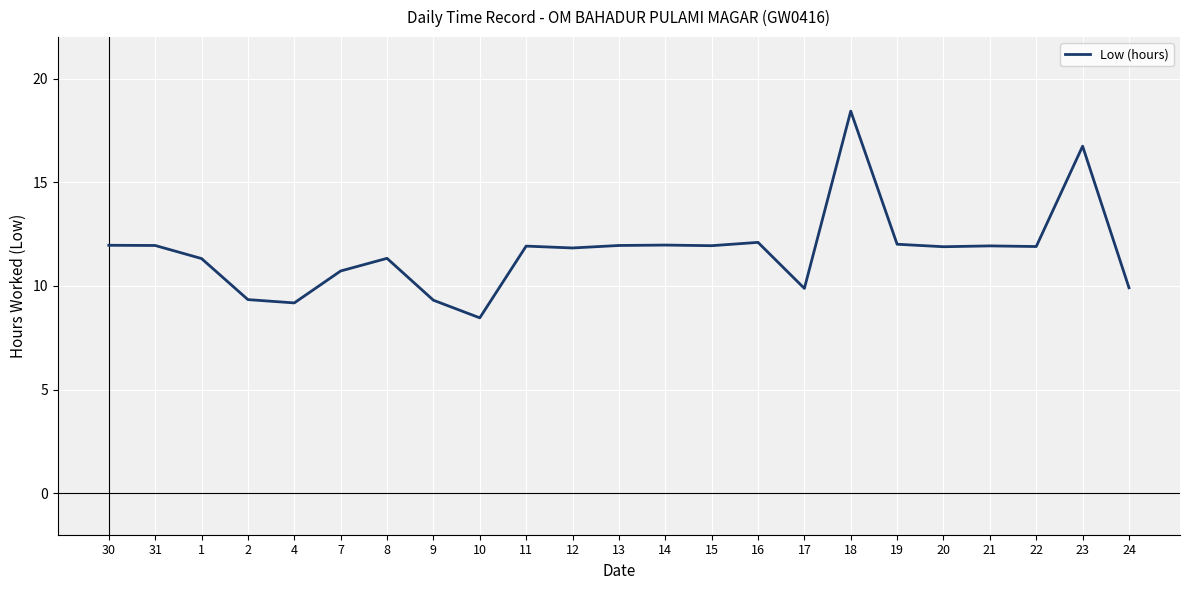

What is the change in value from 11 to 24?

-2.0